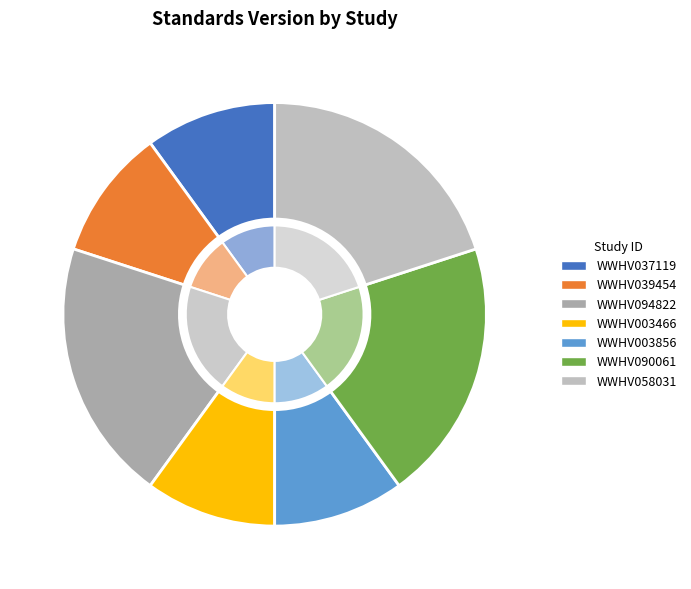

Rank the categories by value from highest to lowest.

WWHV094822, WWHV090061, WWHV058031, WWHV037119, WWHV039454, WWHV003466, WWHV003856